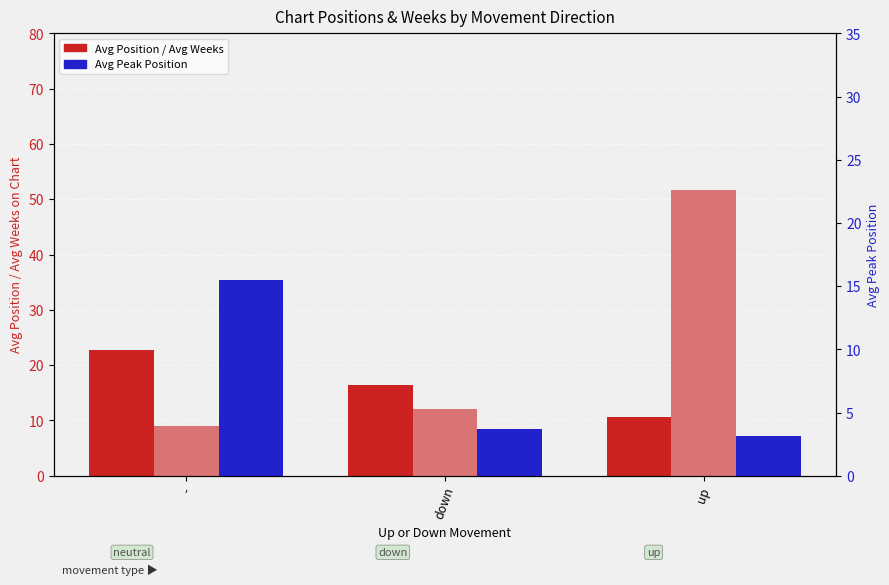

What is the difference between the highest and lowest values at -?

13.8